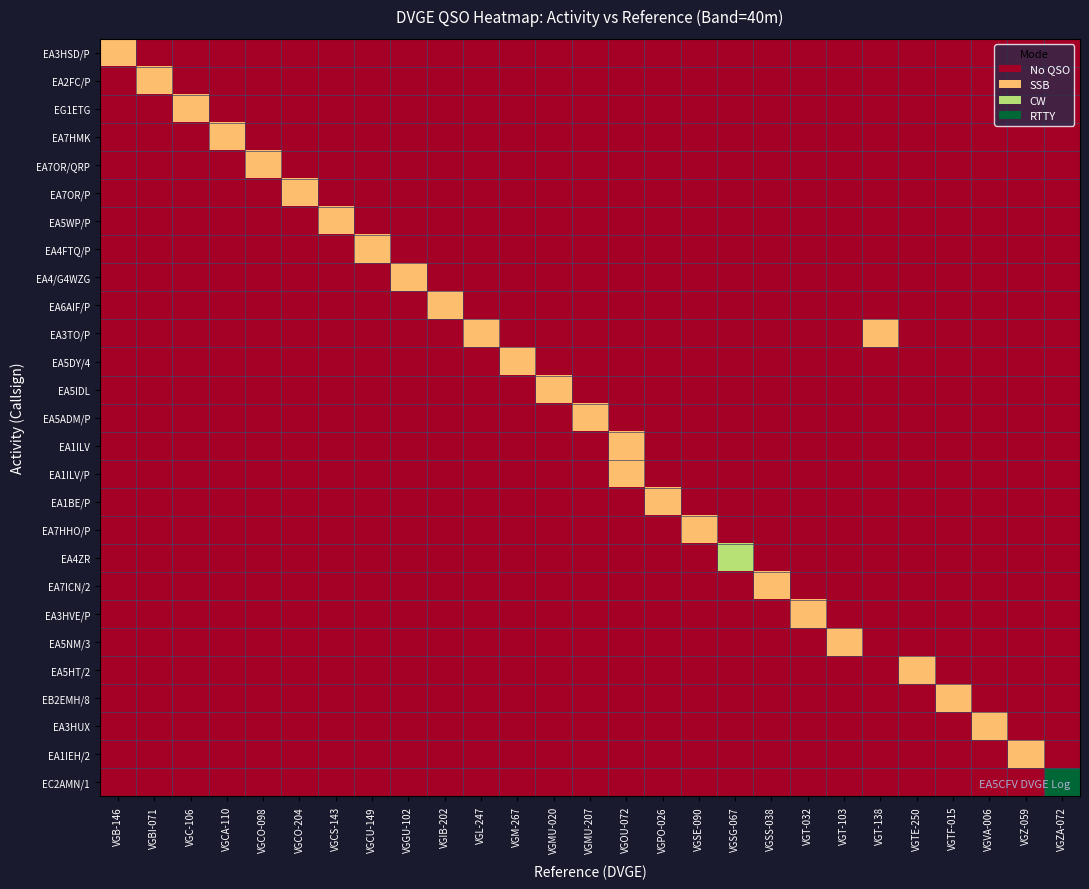

At VGT-103, list the series in order from smallest to largest.

EA3HSD/P, EA2FC/P, EG1ETG, EA7HMK, EA7OR/QRP, EA7OR/P, EA5WP/P, EA4FTQ/P, EA4/G4WZG, EA6AIF/P, EA3TO/P, EA5DY/4, EA5IDL, EA5ADM/P, EA1ILV, EA1ILV/P, EA1BE/P, EA7HHO/P, EA4ZR, EA7ICN/2, EA3HVE/P, EA5HT/2, EB2EMH/8, EA3HUX, EA1IEH/2, EC2AMN/1, EA5NM/3